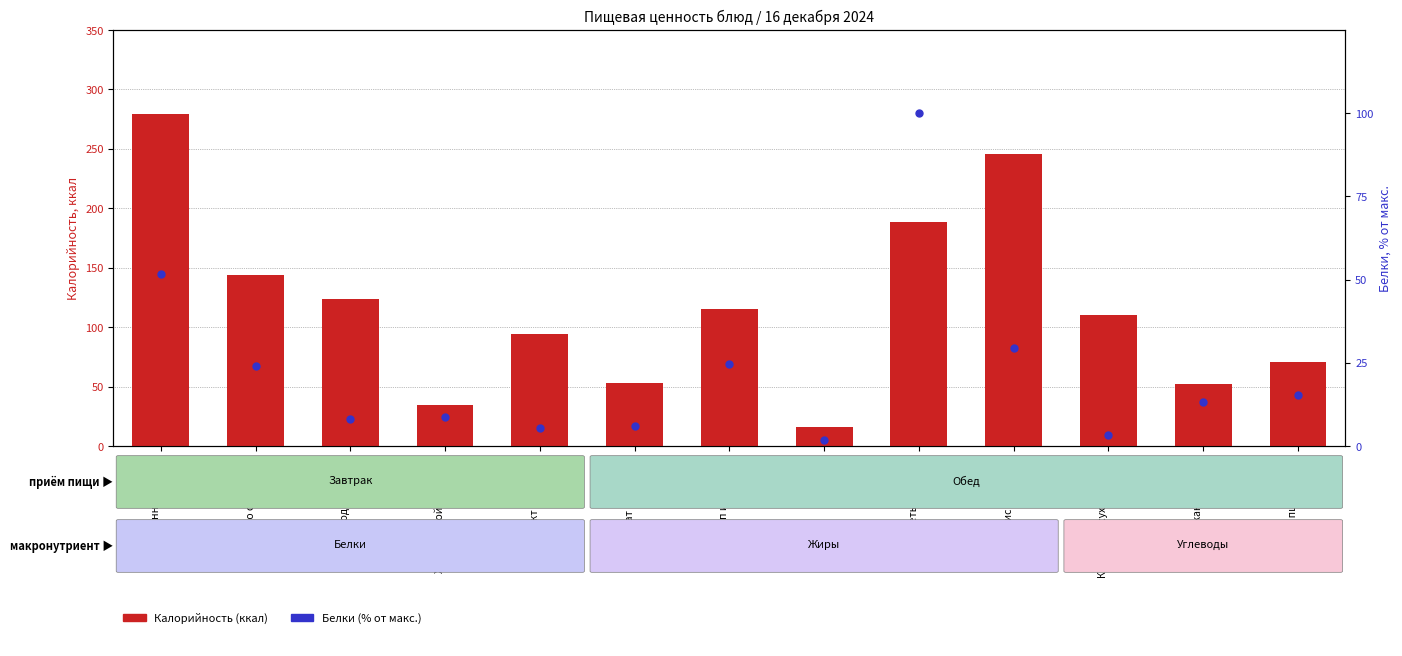

What are all the series names shown in the legend?

Калорийность (ккал), Белки (% от макс)